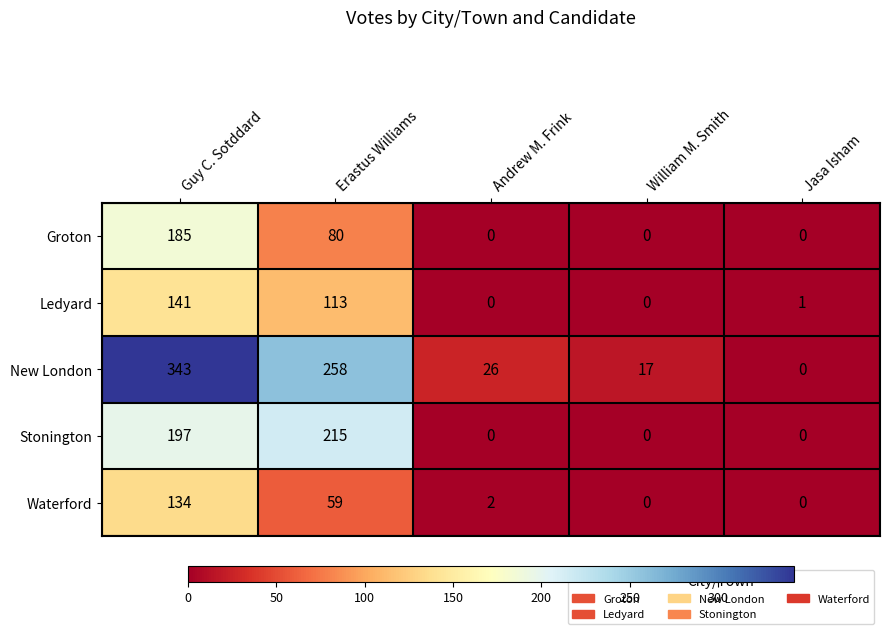

How many series are shown in this chart?

5